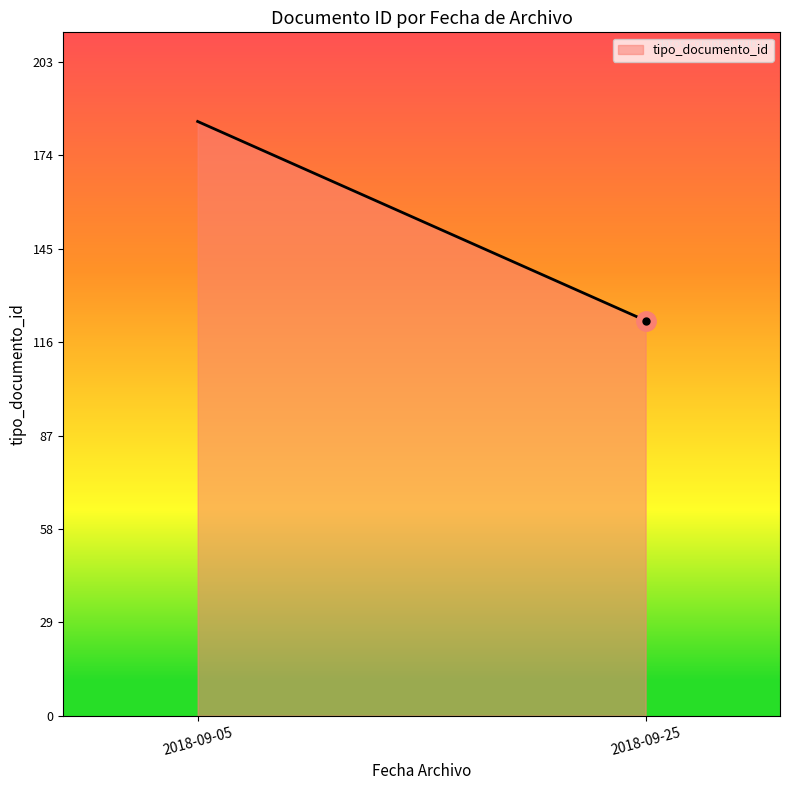

Where is the first local maximum?

2018-09-05